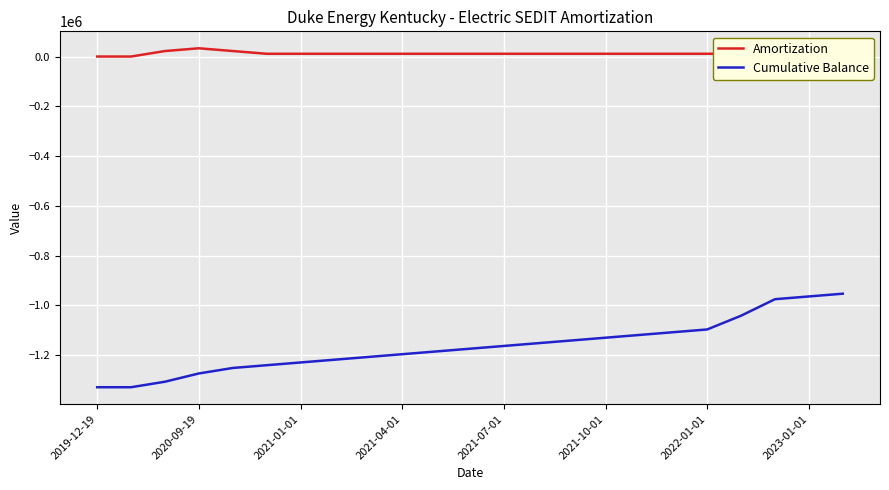

What is the difference between the second highest and second lowest values in the Cumulative Balance series?

364966.5